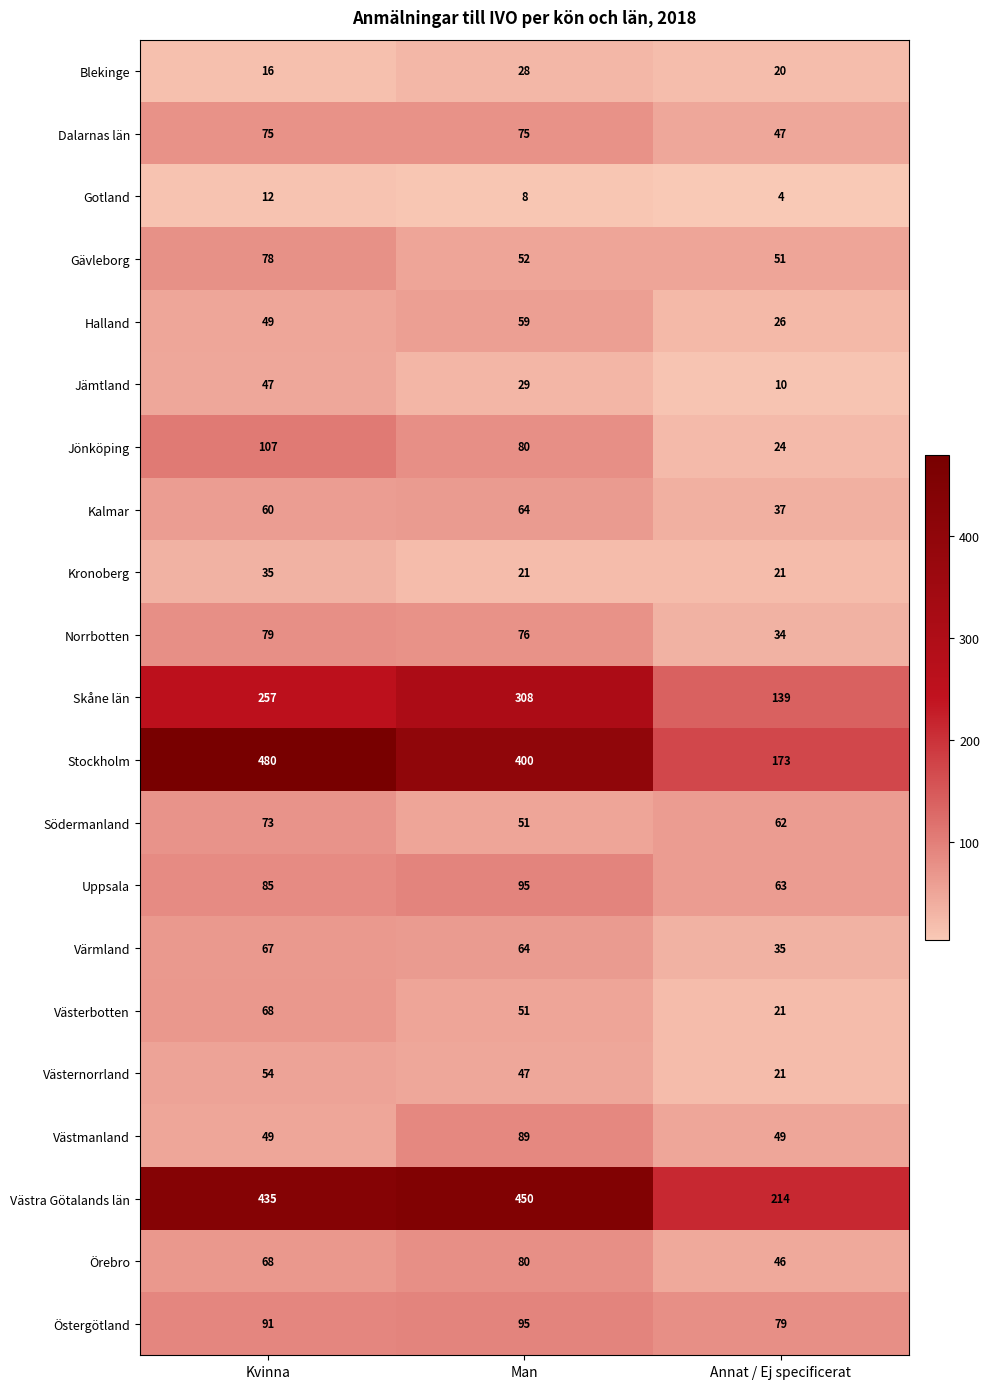

How many series are shown in this chart?

21